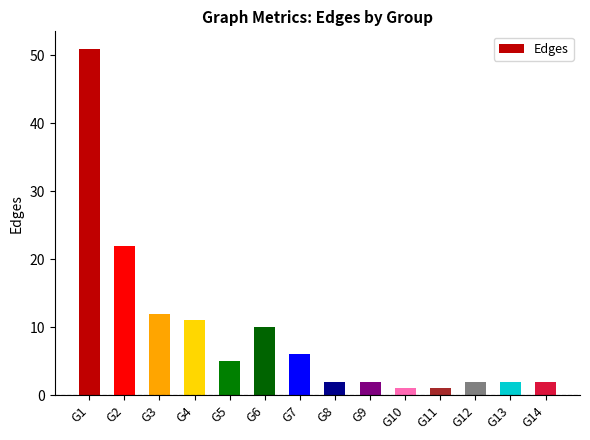

What is the smallest value displayed?

1